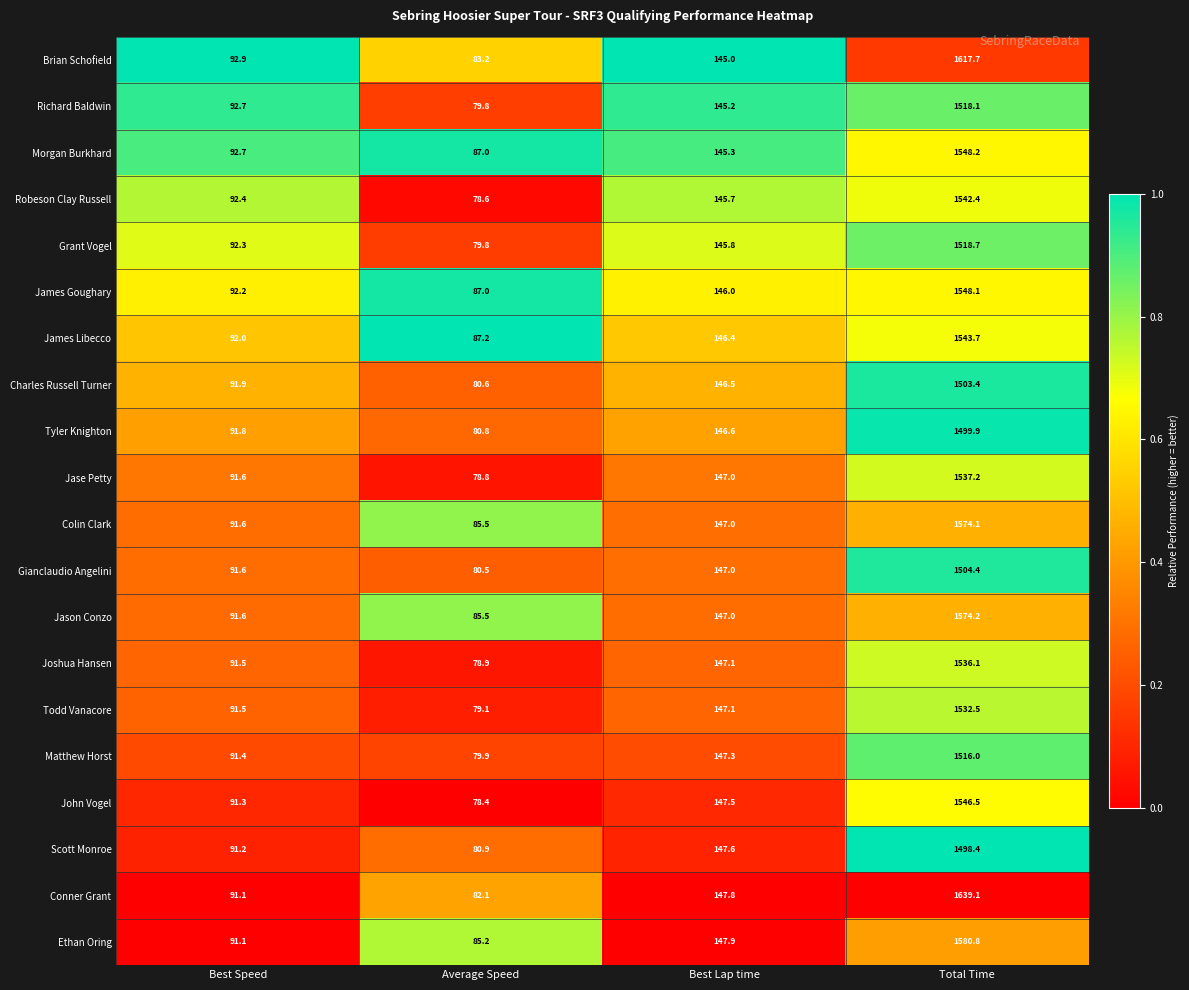

What is the average value of the Jason Conzo series?

474.6